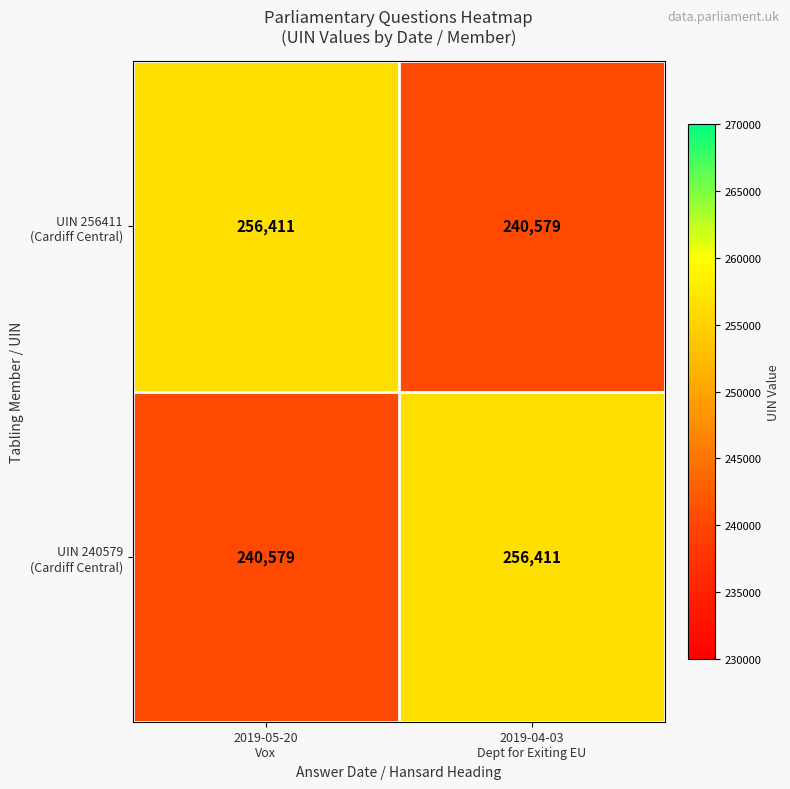

What is the maximum value shown in the chart?

256411